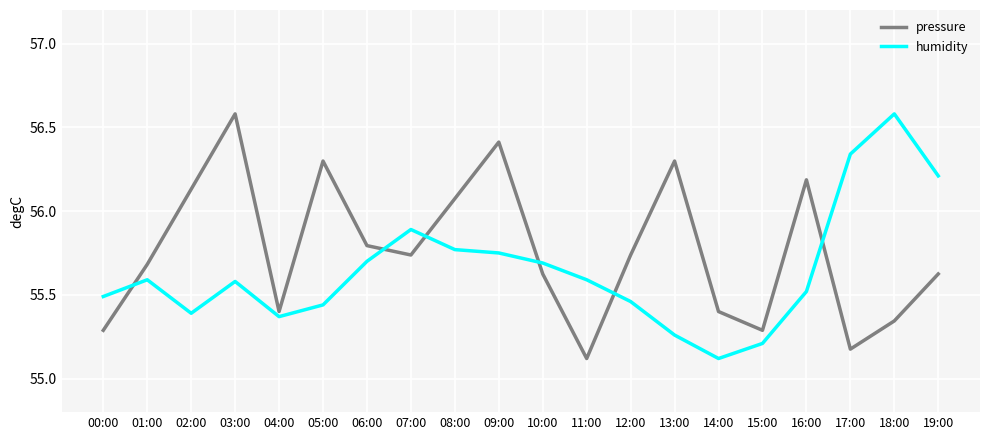

Is it true that humidity equals 55.4 at 04:00?

True